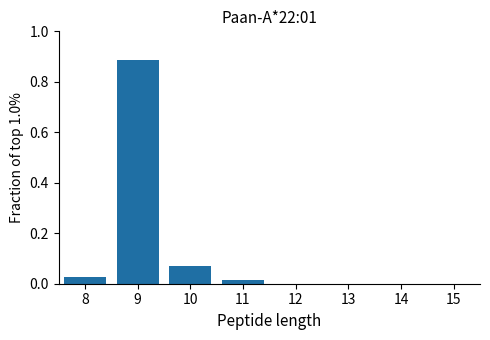

Which range on the x-axis has the tallest bar?

8.5 to 9.5